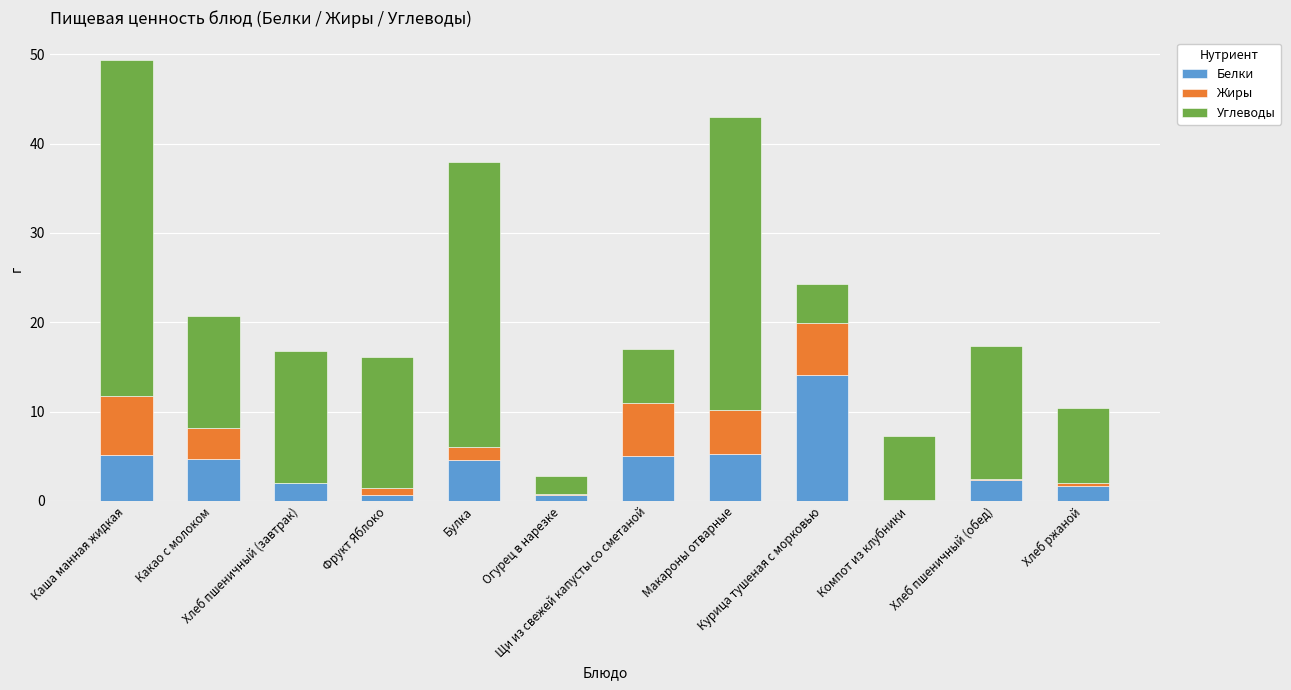

Are the bars horizontal?

No